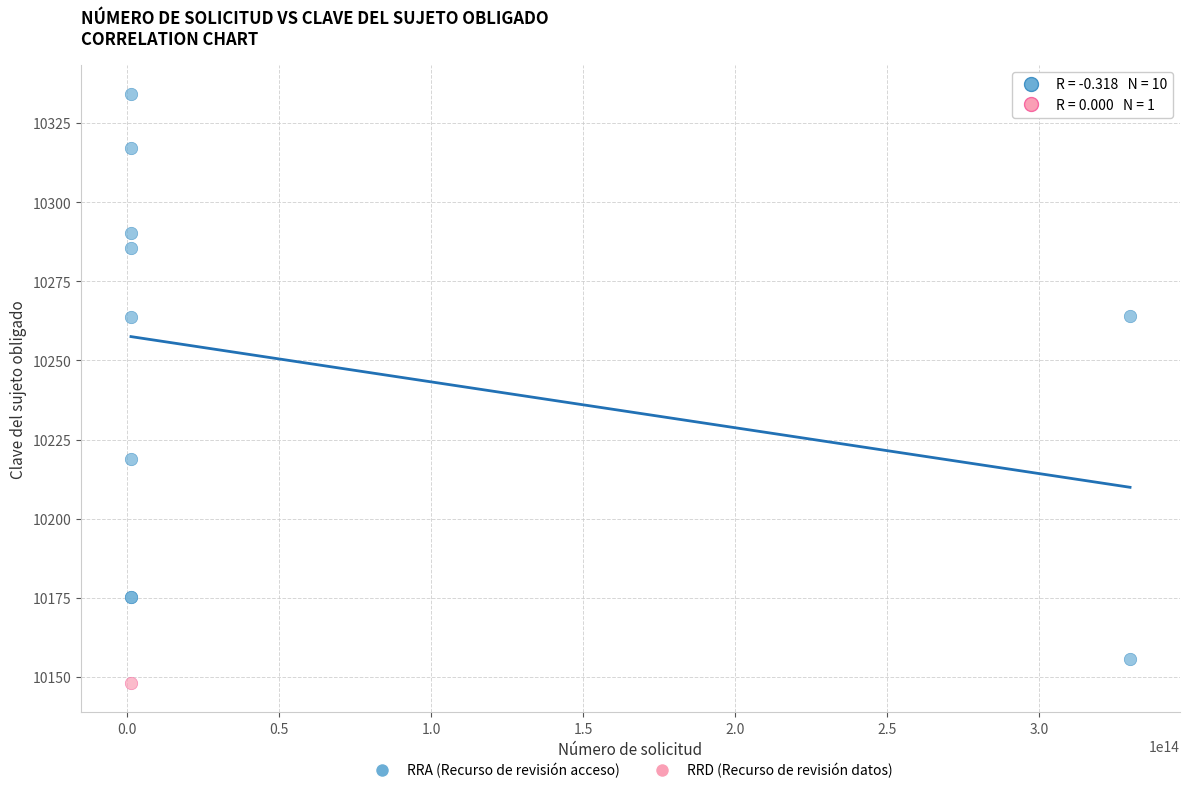

What are all the series names shown in the legend?

RRA (Recurso de revisión acceso), RRD (Recurso de revisión datos)